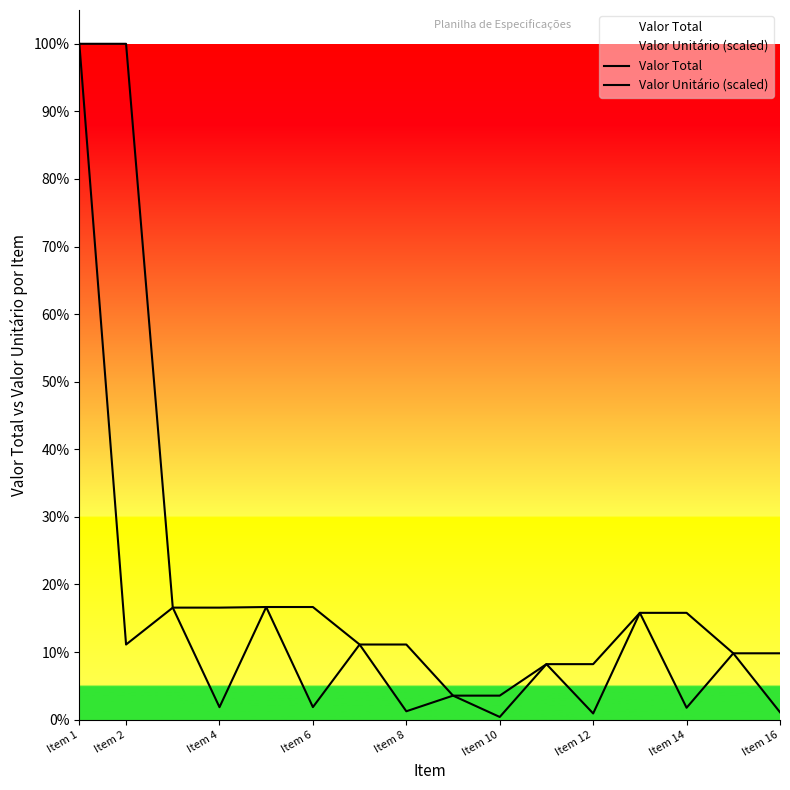

Which series changed the most between Item 12 and Item 14?

Valor Total